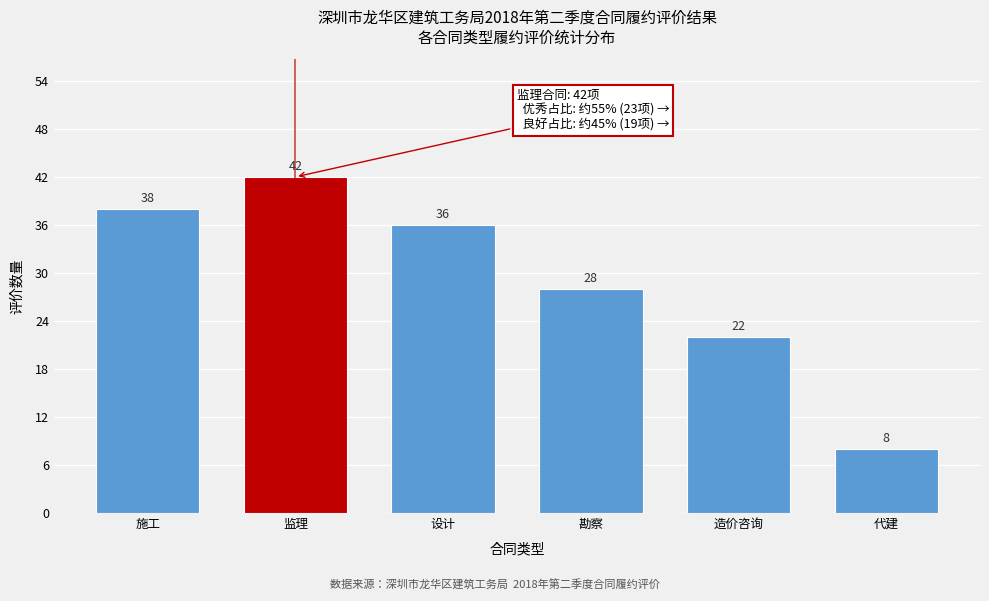

Reading left to right, extract all data points from this chart.

38	42	36	28	22	8